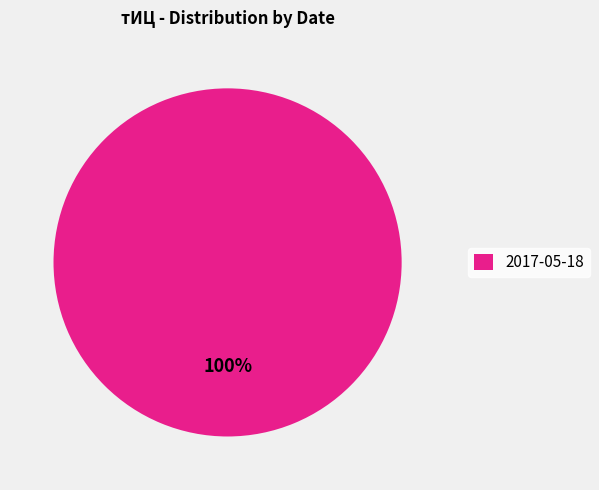

Is it true that 2017-05-18 is 93% of the pie?

False